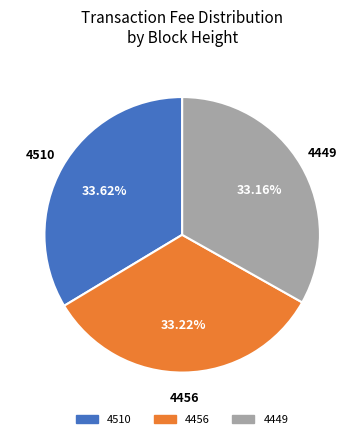

To the nearest percent, what percentage of the pie is 4510?

34%